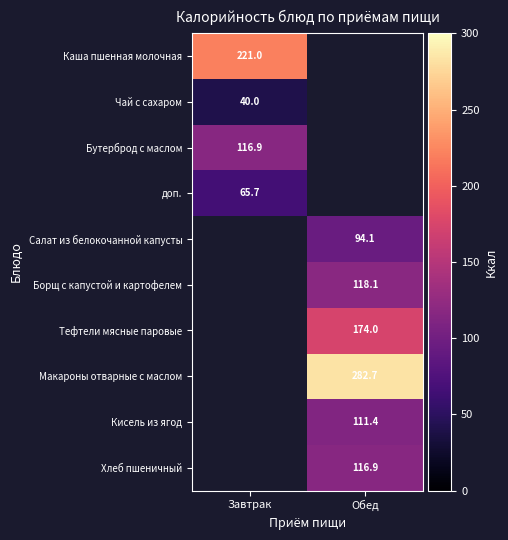

What is the minimum value shown in the chart?

40.0